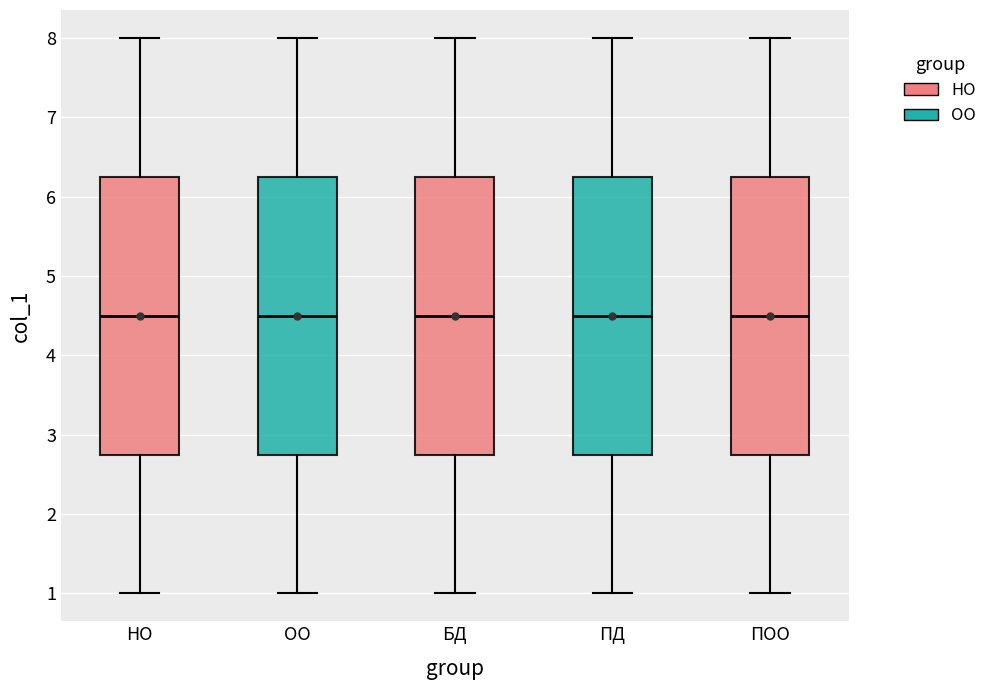

Where is the lower edge of the box for ПД on the y-axis? The values are not printed on the chart, so give them approximately, as read against the axis.

2.8